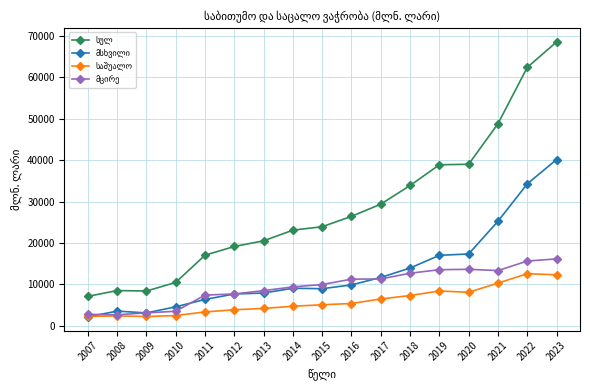

At which category is the sum across all series the highest?

2023